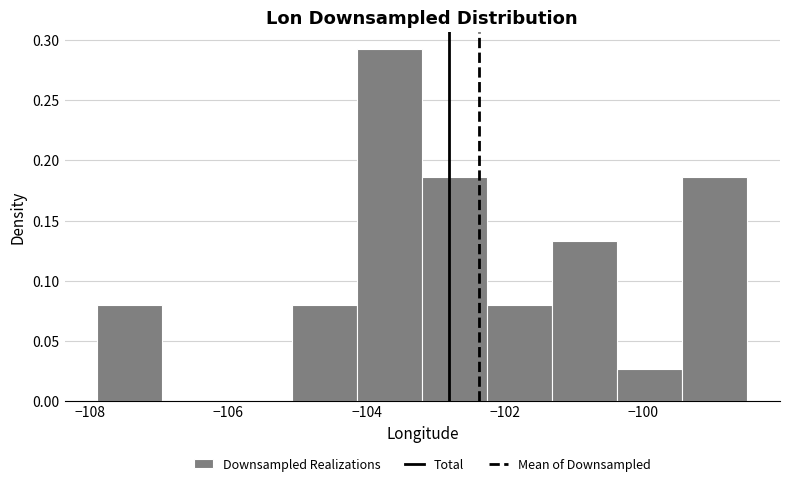

Reading left to right, list every bar in this chart as the range it spans on the x-axis followed by its height. Neither the bar edges nor the heights are printed on the chart, so give them approximately, as read against the axes.

-107.8 to -107.0: 0.080
-107.0 to -106.0: 0
-106.0 to -105.0: 0
-105.0 to -104.2: 0.080
-104.2 to -103.2: 0.290
-103.2 to -102.2: 0.185
-102.2 to -101.4: 0.080
-101.4 to -100.4: 0.135
-100.4 to -99.4: 0.025
-99.4 to -98.4: 0.185